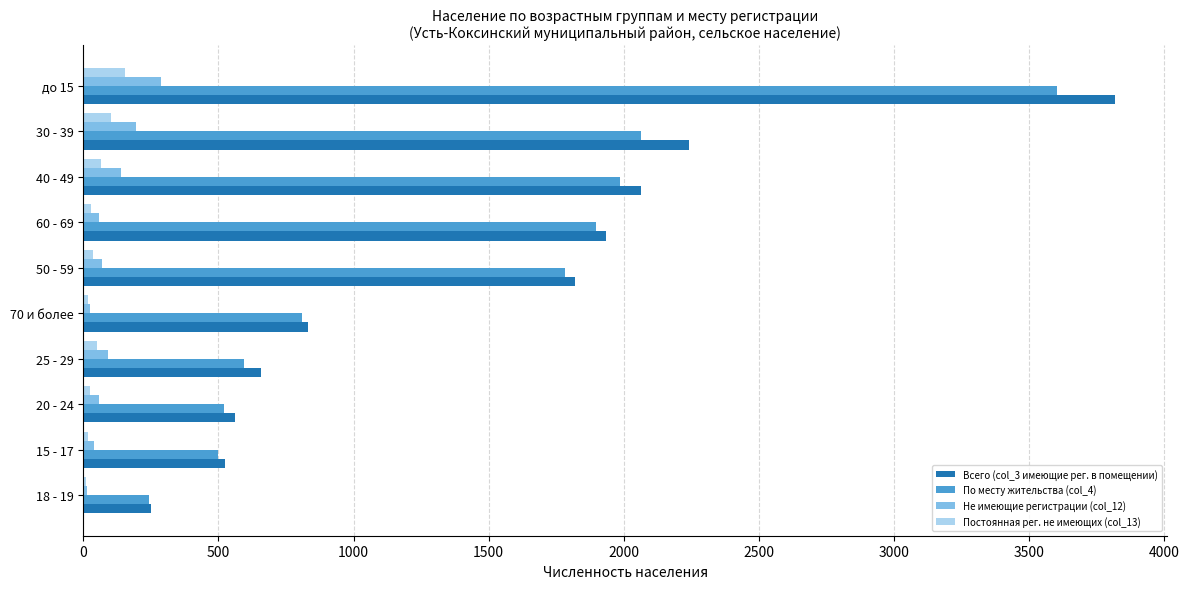

Which label corresponds to the largest value in the chart?

до 15